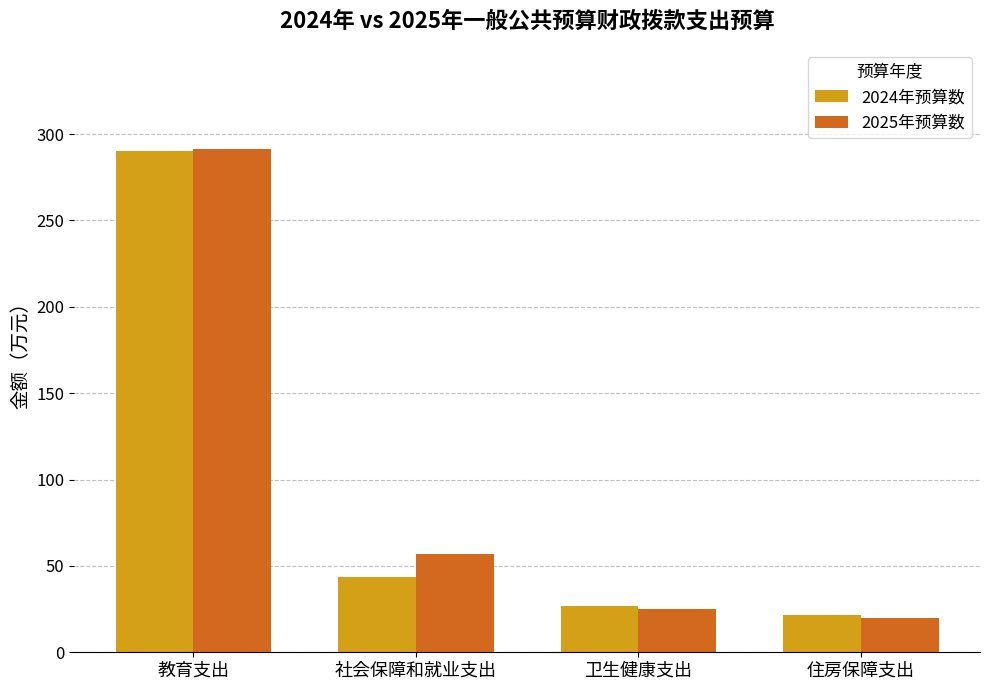

At how many categories does at least one series exceed 153?

1